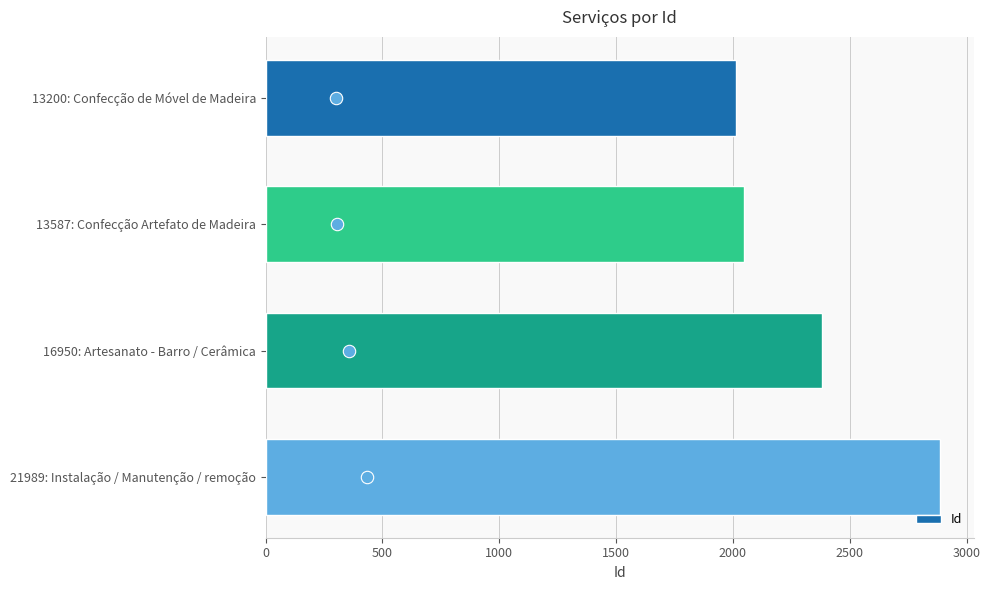

What is the difference between the maximum and minimum values in the Id series?

875